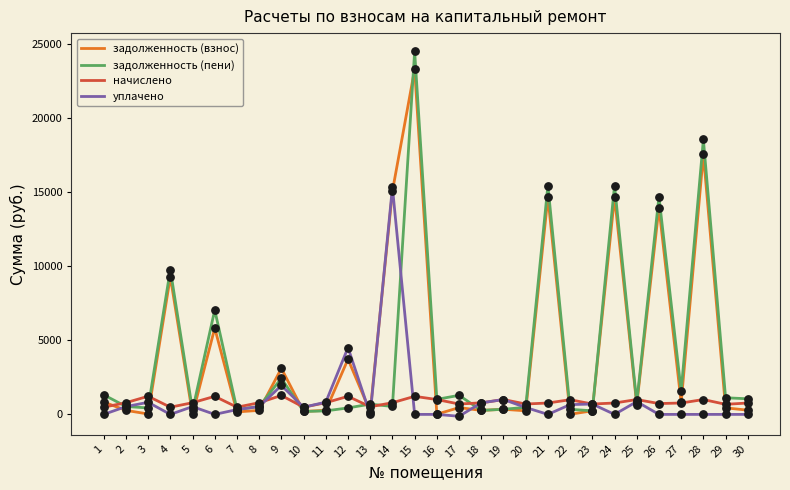

Which series has the widest spread of values?

задолженность (пени)